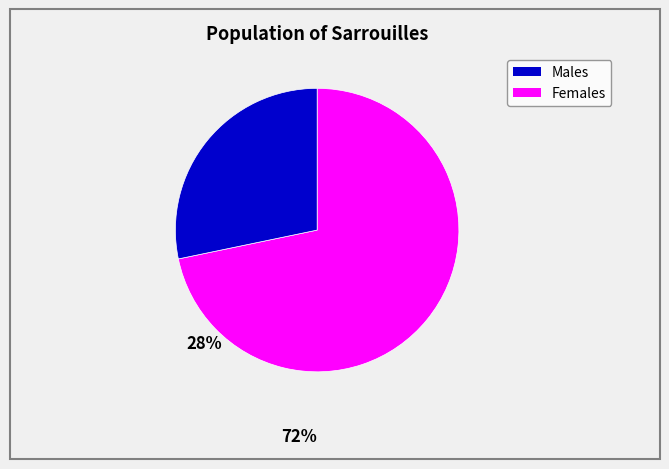

How many segments does this pie chart have?

2